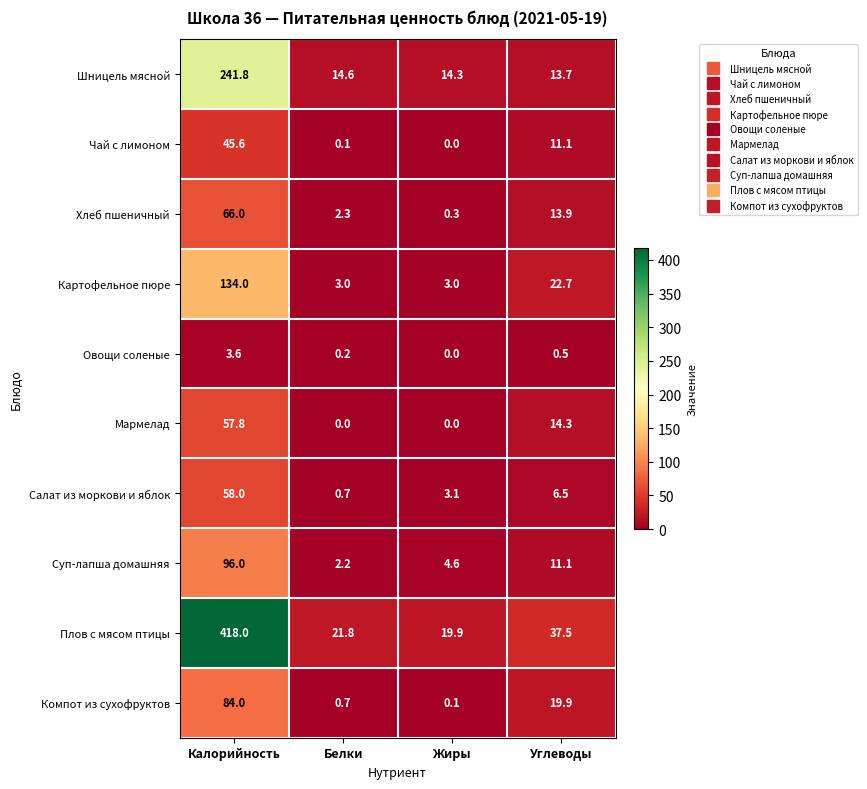

List the series in order of their peak value, lowest first.

Овощи соленые, Чай с лимоном, Мармелад, Салат из моркови и яблок, Хлеб пшеничный, Компот из сухофруктов, Суп-лапша домашняя, Картофельное пюре, Шницель мясной, Плов с мясом птицы